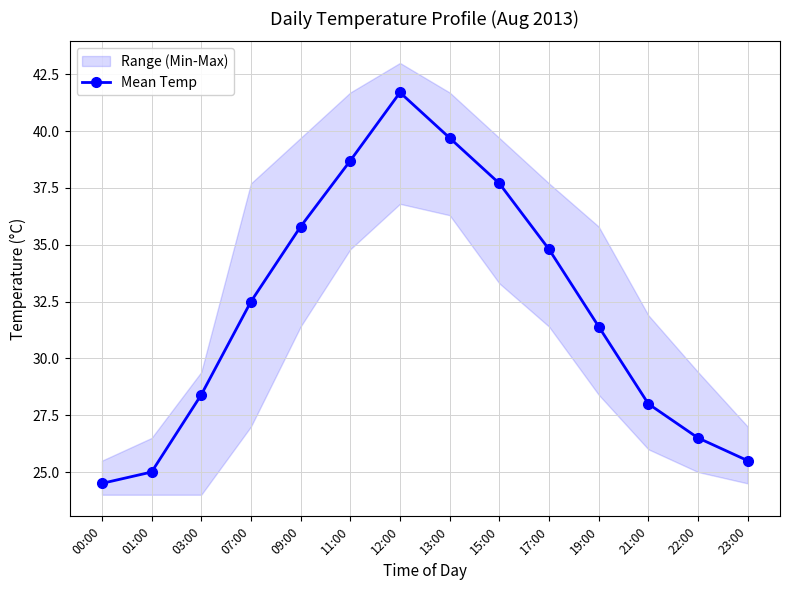

Between 03:00 and 21:00, which is larger?

03:00